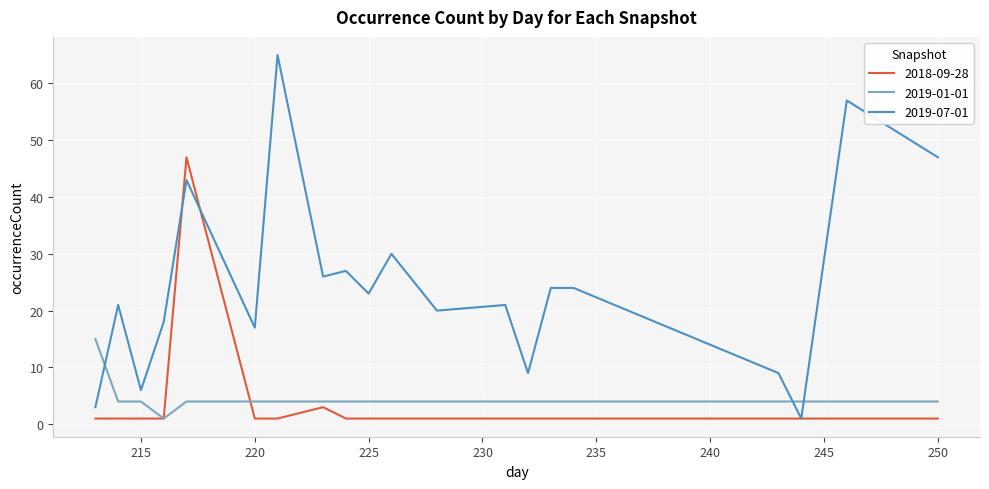

Rank the series by their maximum value, from highest to lowest.

2019-07-01, 2018-09-28, 2019-01-01